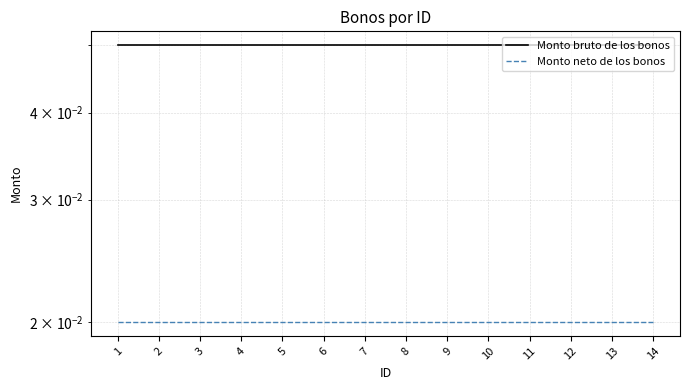

What is the total value across all series at 8?

0.1